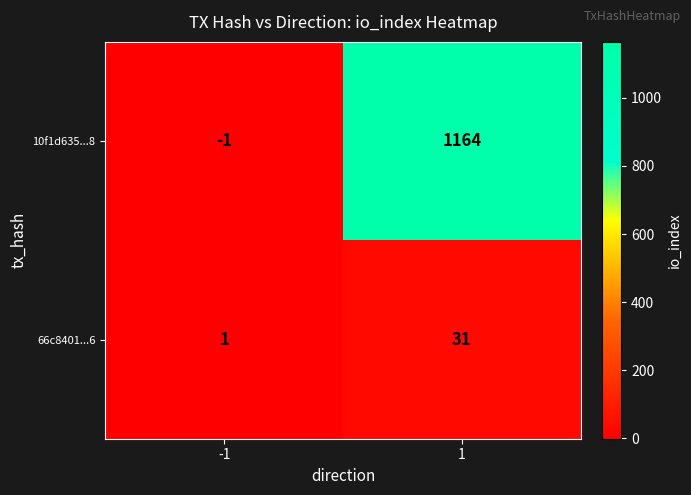

Reading left to right, transcribe all the data shown in this chart.

10f1d635...8: -1	1164
66c8401...6: 1	31